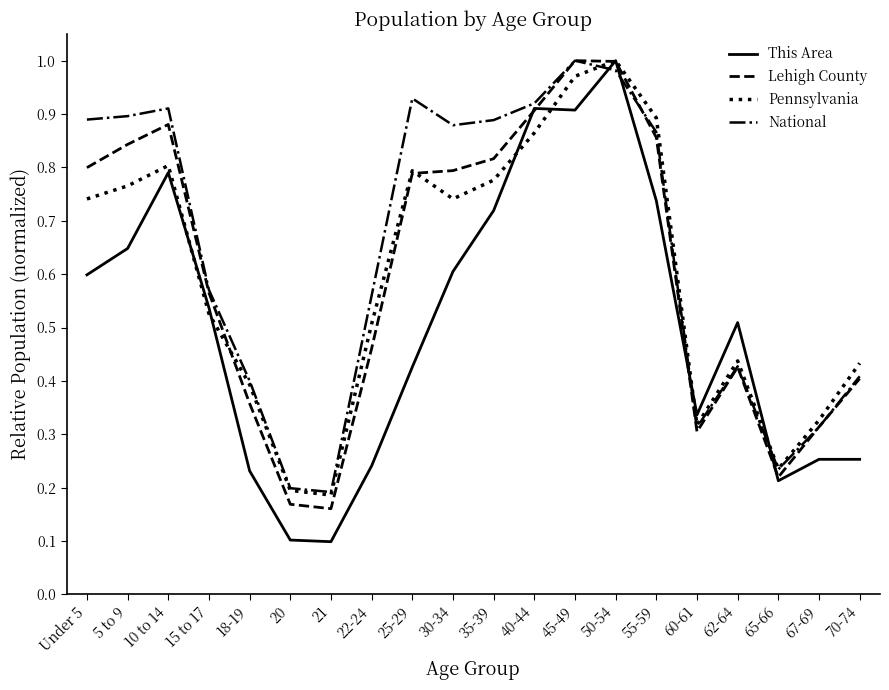

At which category is the sum across all series the highest?

50-54